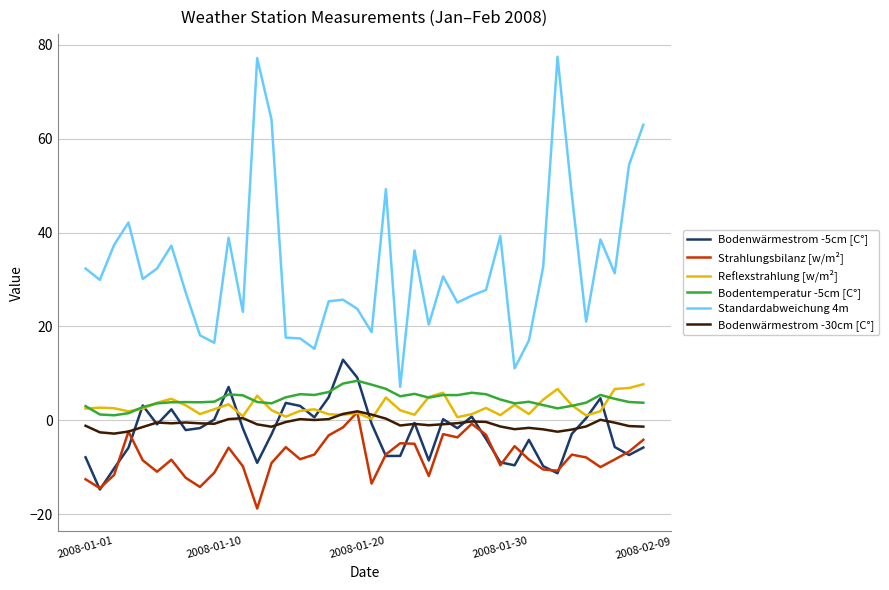

True or false: Standardabweichung 4m and Strahlungsbilanz [w/m²] cross at least once.

False